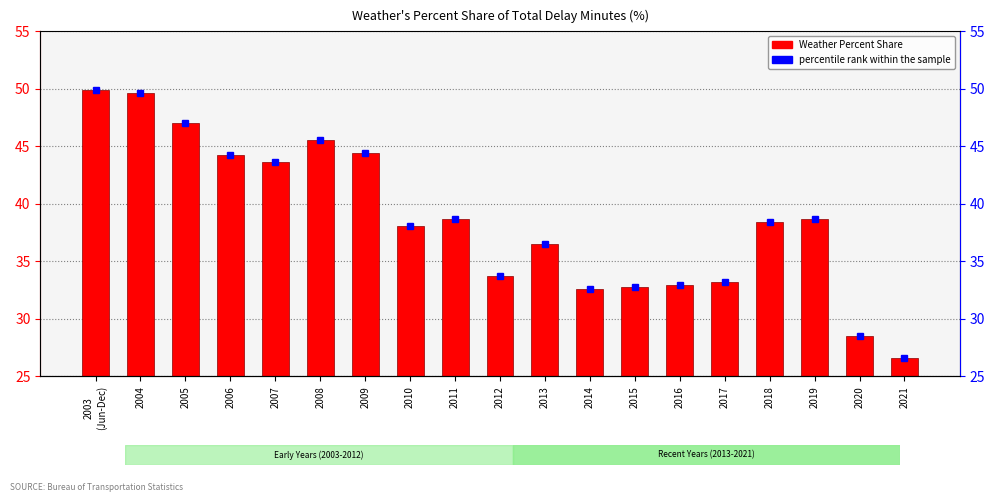

Which series has the largest total across all categories?

percentile rank within the sample